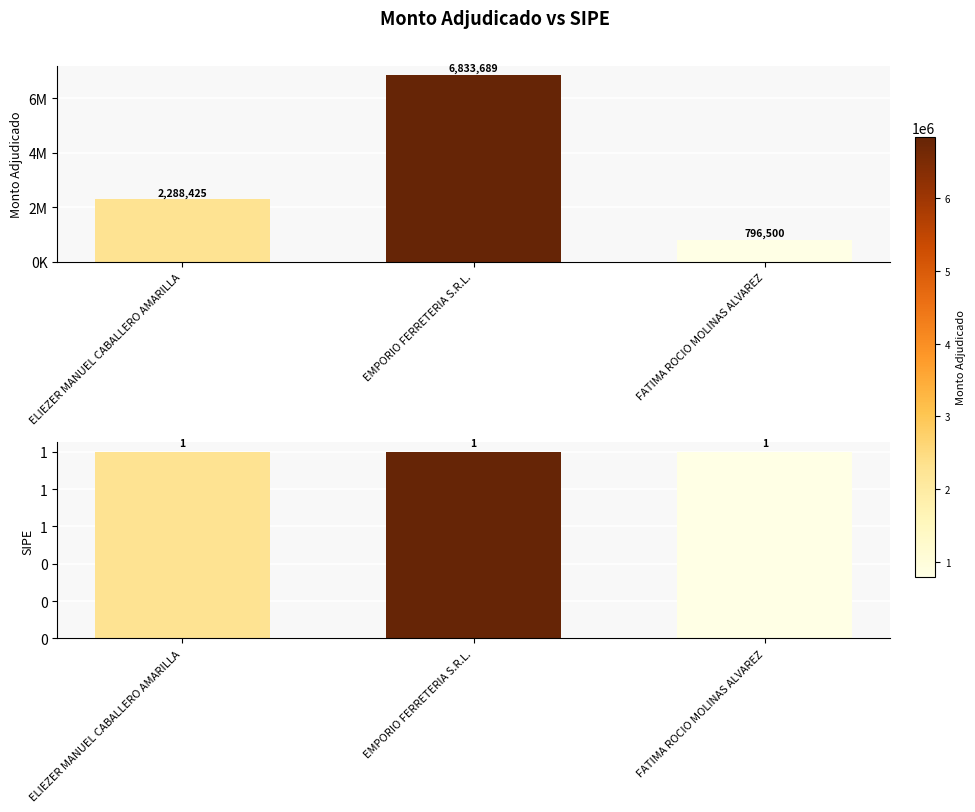

Rank the categories by value from highest to lowest.

EMPORIO FERRETERIA S.R.L., ELIEZER MANUEL CABALLERO AMARILLA, FATIMA ROCIO MOLINAS ALVAREZ